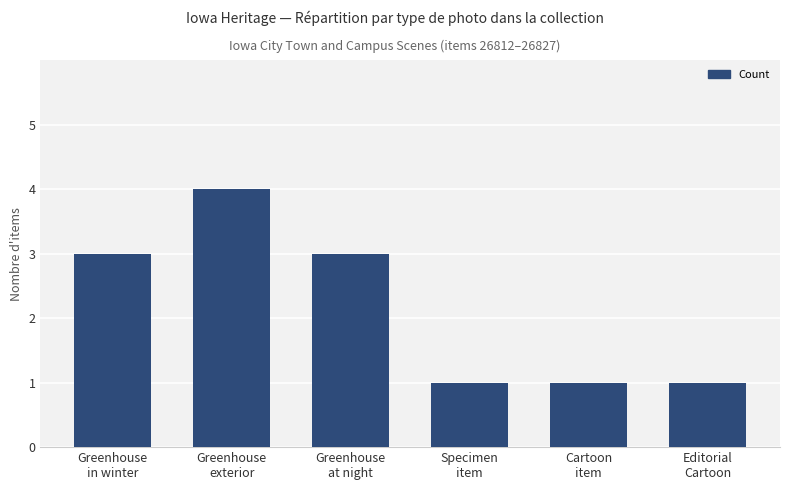

What is the sum of all values?

13